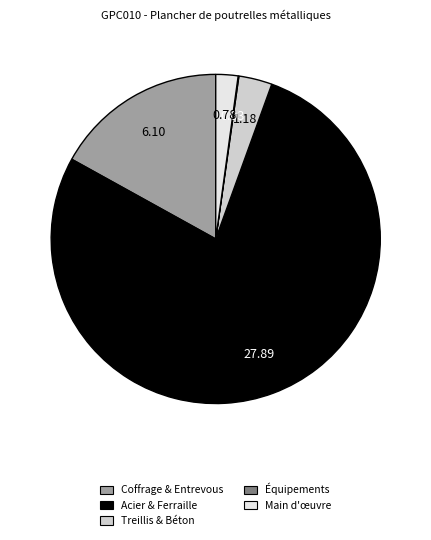

Does any single category account for the majority?

Yes